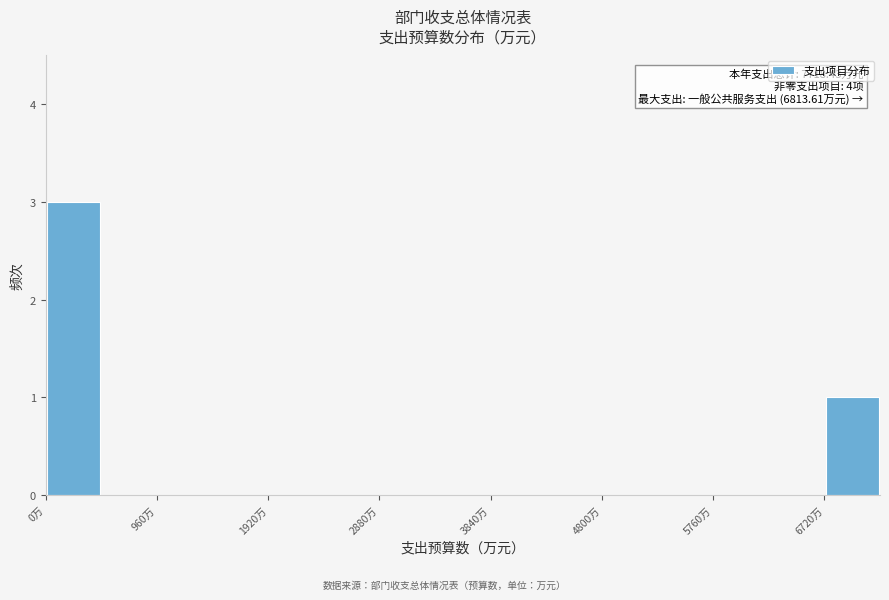

Which range on the x-axis has the tallest bar?

0 to 480